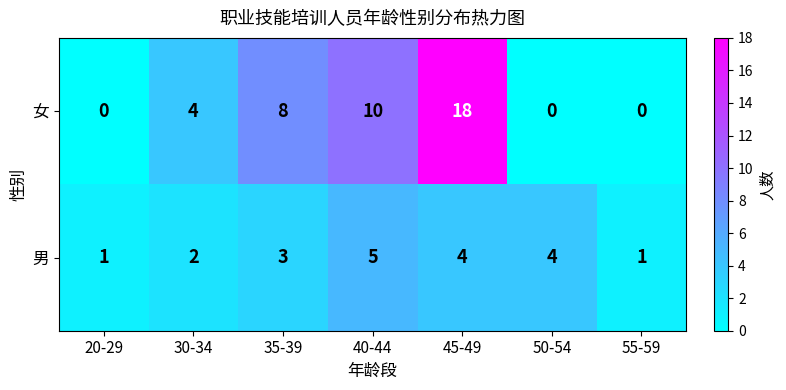

What is the difference between the highest and lowest values at 30-34?

2